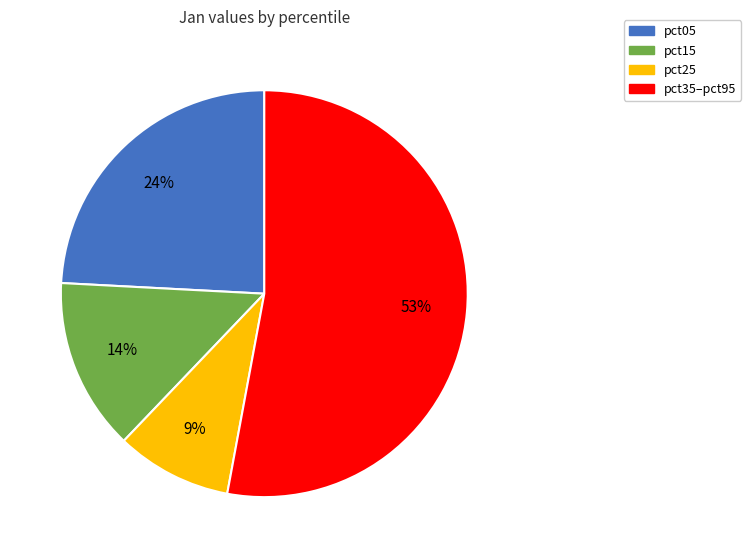

What percentage is the pct35–pct95 slice, to the nearest percent?

53%